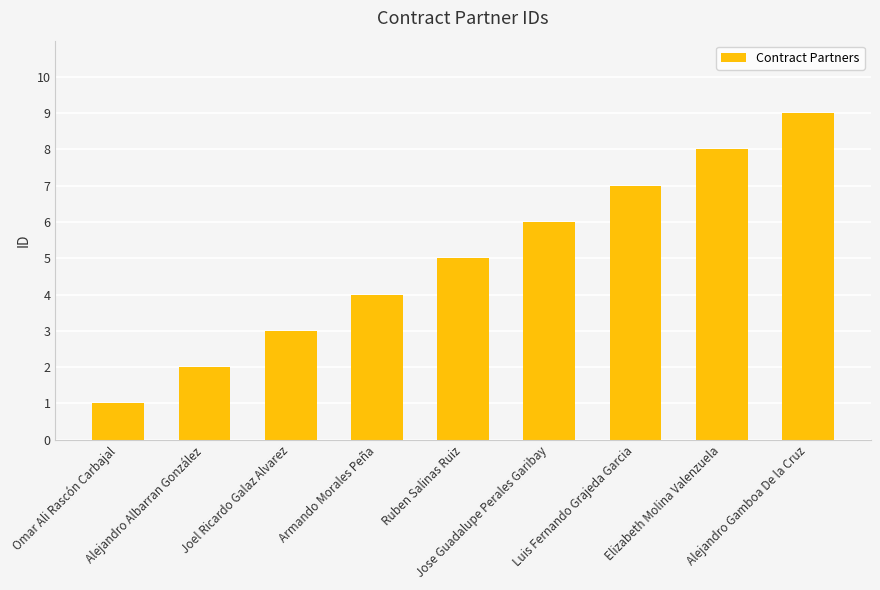

How many data points are less than 5?

4